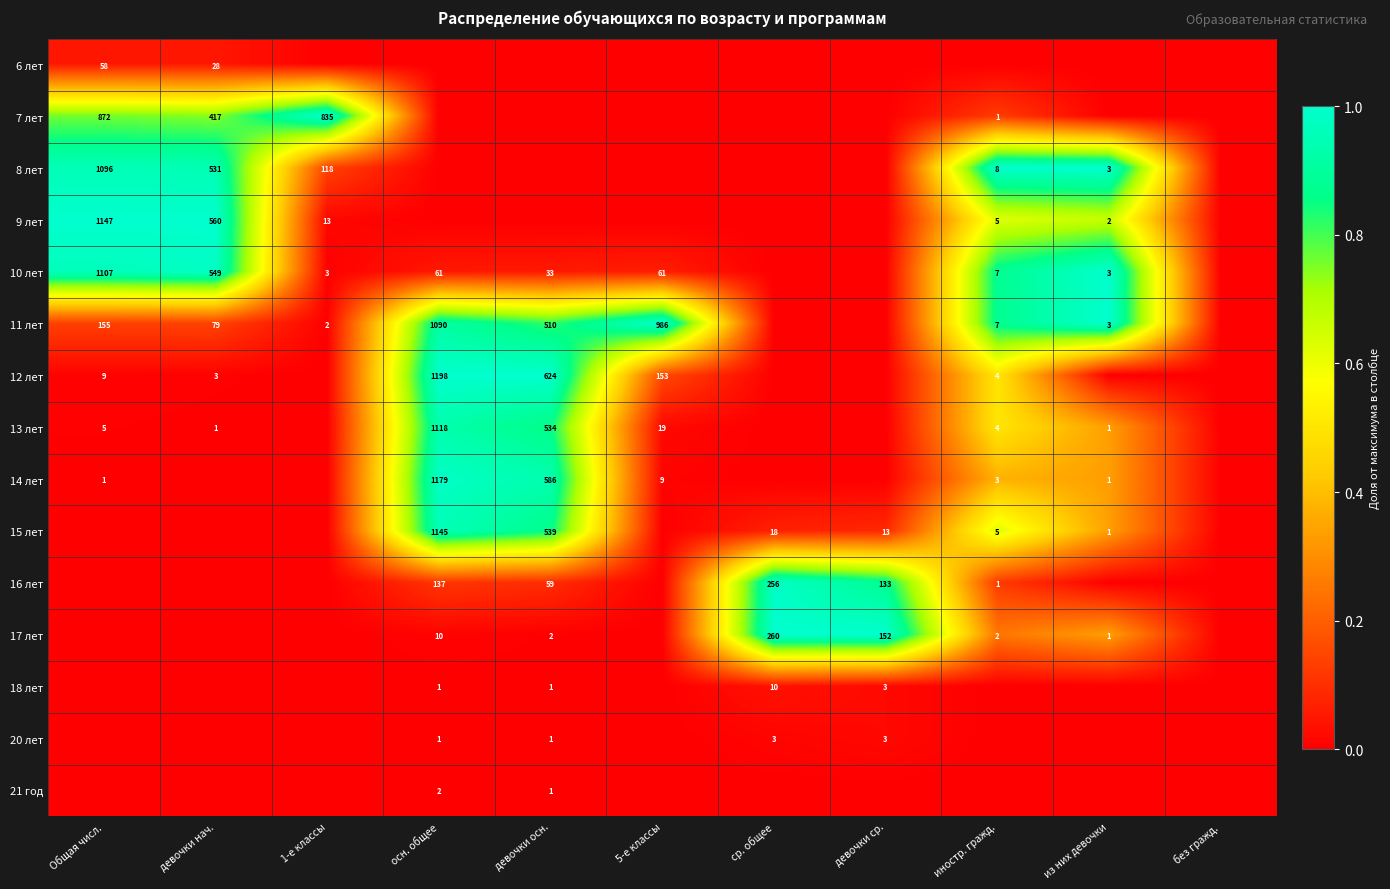

The 13 лет series shows 1118 at осн. общее. True or false?

True